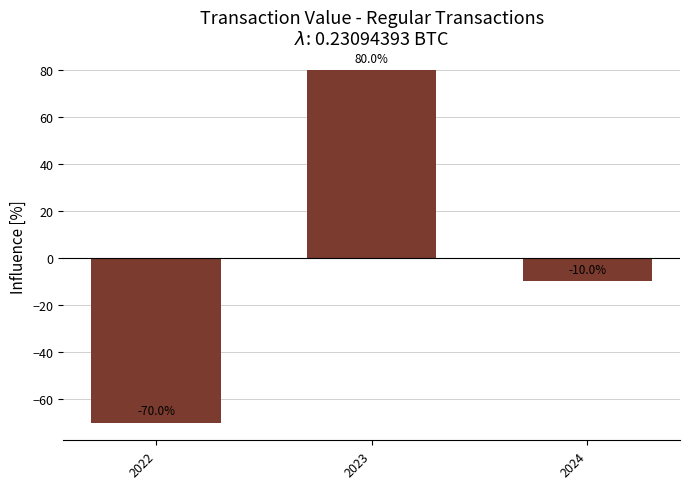

How many data points are less than -10?

2